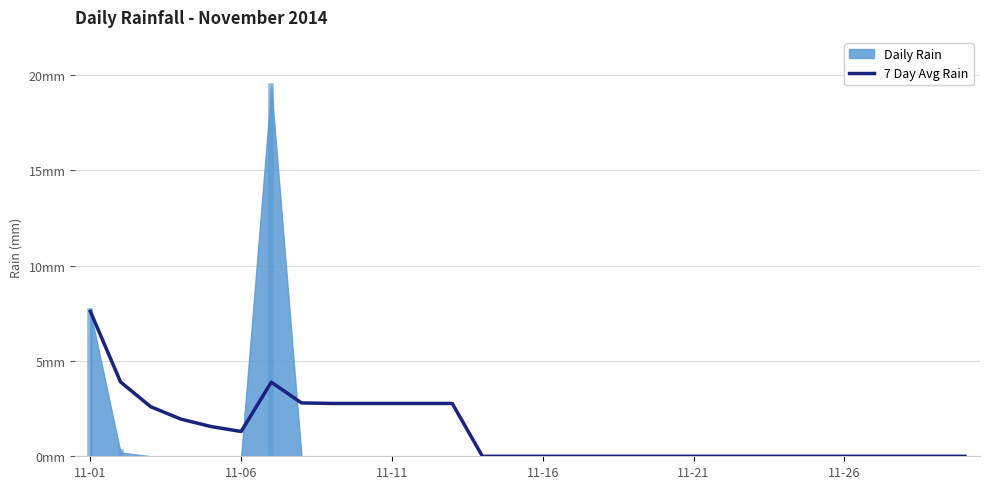

How many lines are shown in the chart?

1